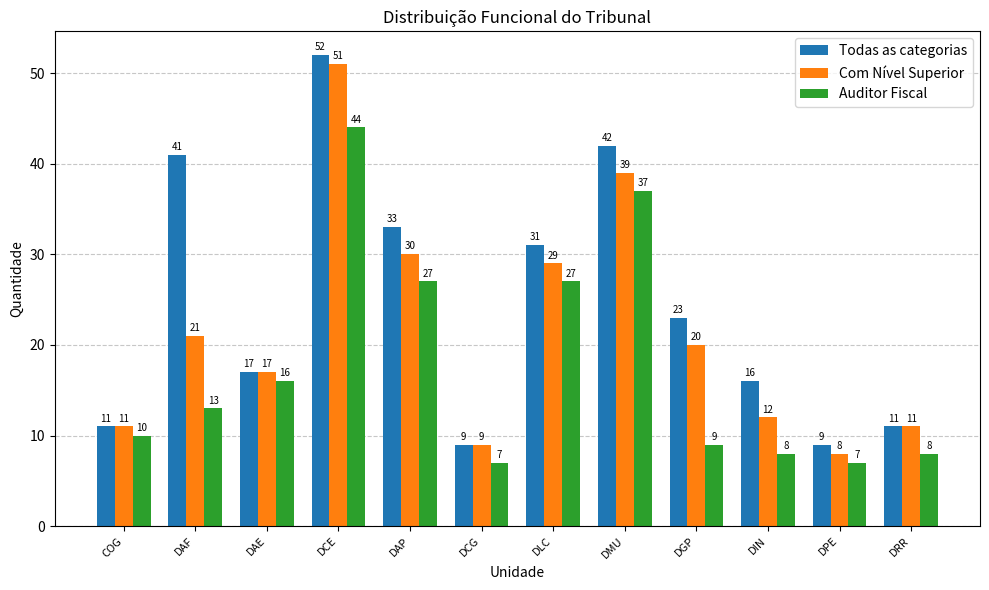

Reading left to right, extract all data points from this chart.

Todas as categorias: 11	41	17	52	33	9	31	42	23	16	9	11
Com Nível Superior: 11	21	17	51	30	9	29	39	20	12	8	11
Auditor Fiscal: 10	13	16	44	27	7	27	37	9	8	7	8